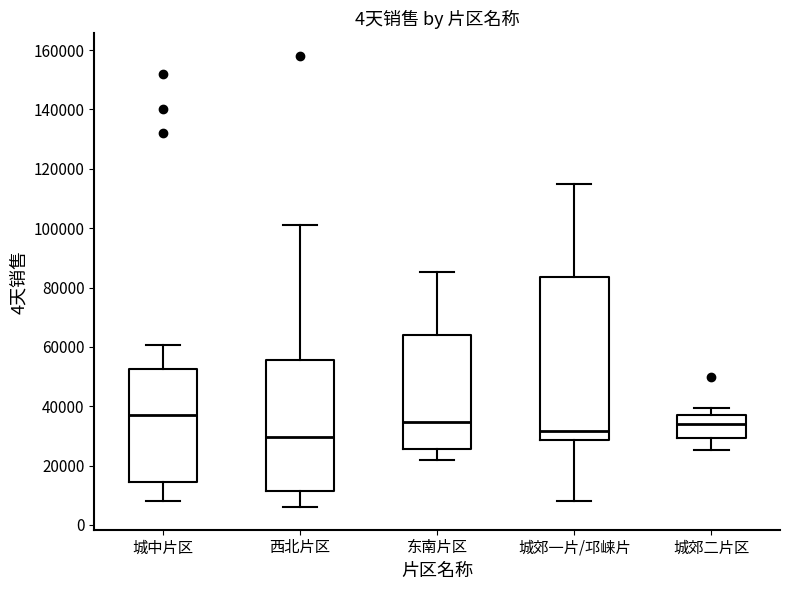

Reading left to right, read every box against the y-axis: the position of its median line, the range the box covers, and the ends of its whiskers. The values are not printed on the chart, so give them approximately, as read against the axis.

城中片区: median 36000, box 14000 to 52000, whiskers 8000 to 60000
西北片区: median 30000, box 12000 to 56000, whiskers 6000 to 102000
东南片区: median 34000, box 26000 to 64000, whiskers 22000 to 86000
城郊一片/邛崃片: median 32000, box 28000 to 84000, whiskers 8000 to 116000
城郊二片区: median 34000, box 30000 to 38000, whiskers 26000 to 40000